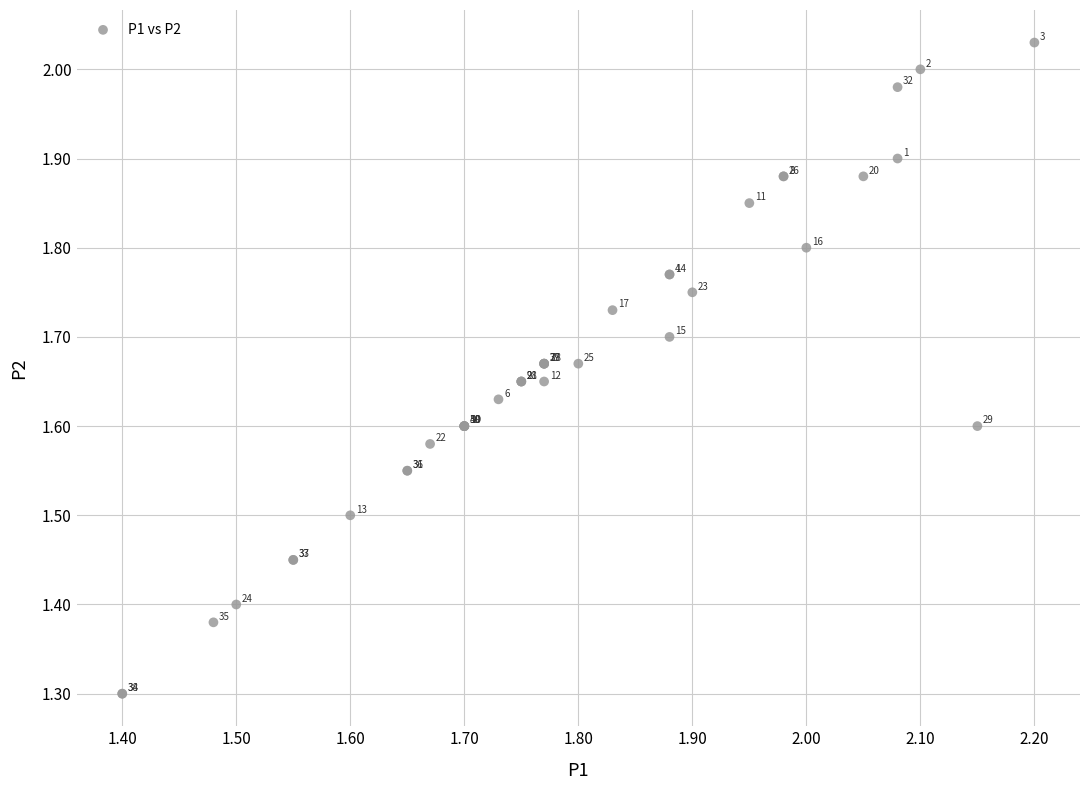

What Y value in the scatter plot is closest to 1?

1.3